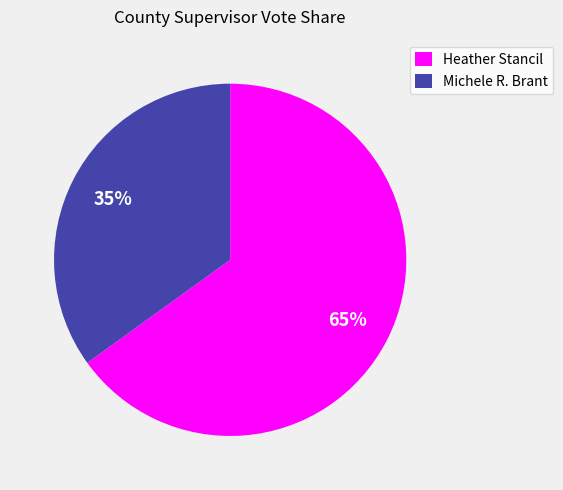

What percentage is the Heather Stancil slice, to the nearest percent?

65%